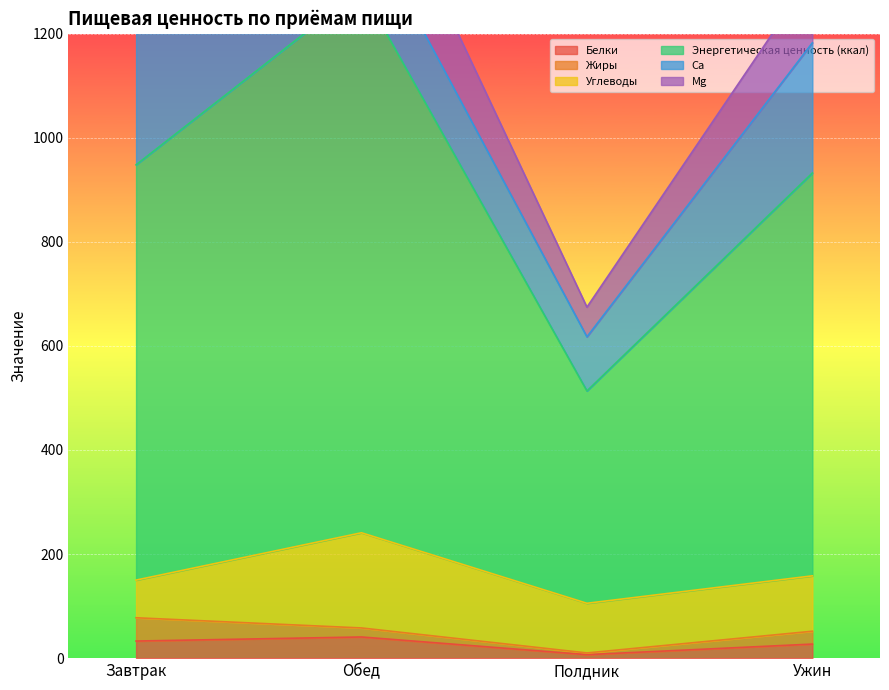

What is the difference between the second highest and second lowest values in the Са series?

109.5